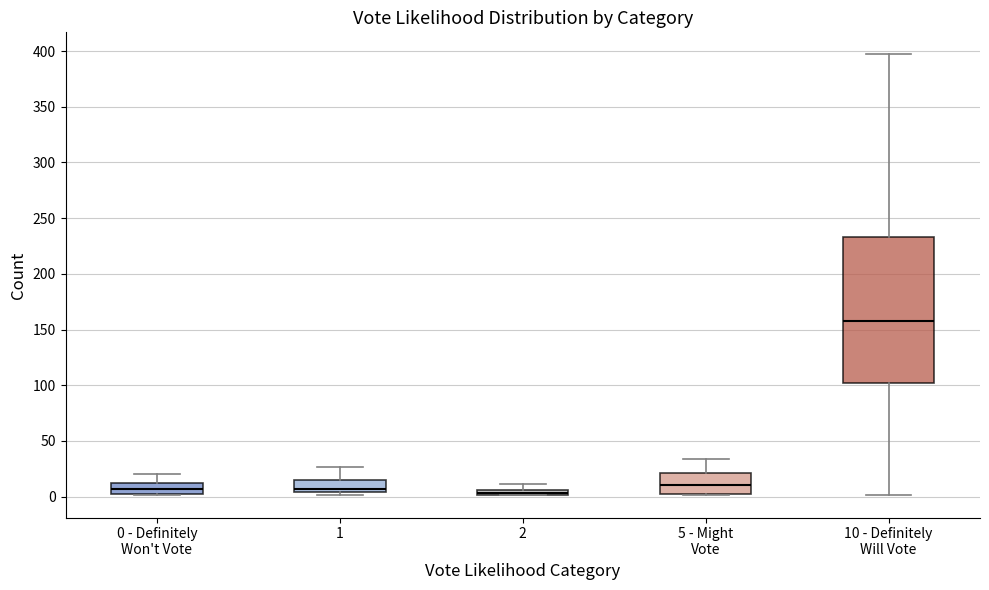

Where is the upper edge of the box for 5 - Might Vote on the y-axis? The values are not printed on the chart, so give them approximately, as read against the axis.

20